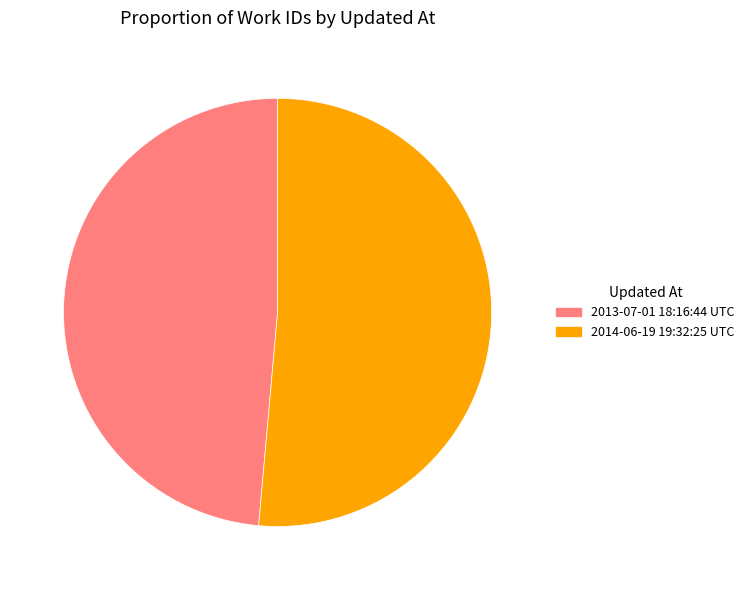

How many slices are in this pie chart?

2